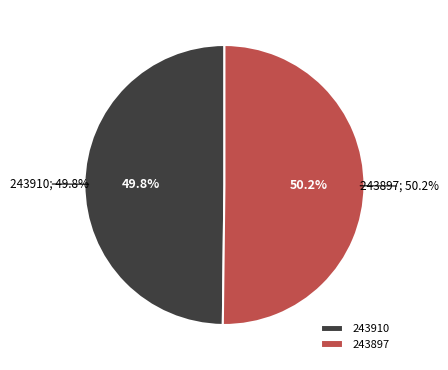

How many segments does this pie chart have?

2